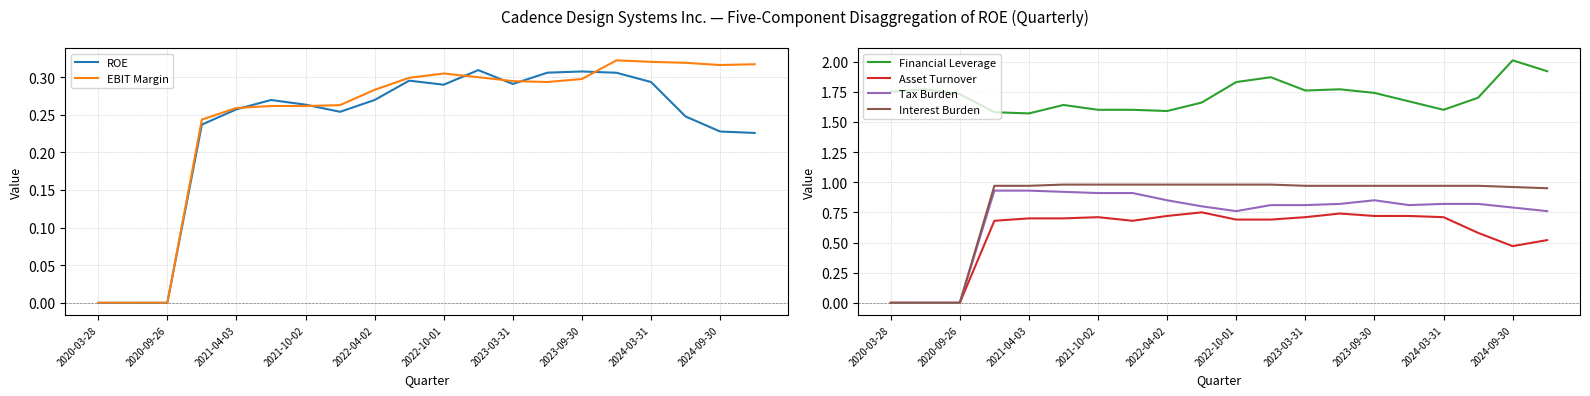

True or false: Tax Burden and EBIT Margin cross at least once.

False